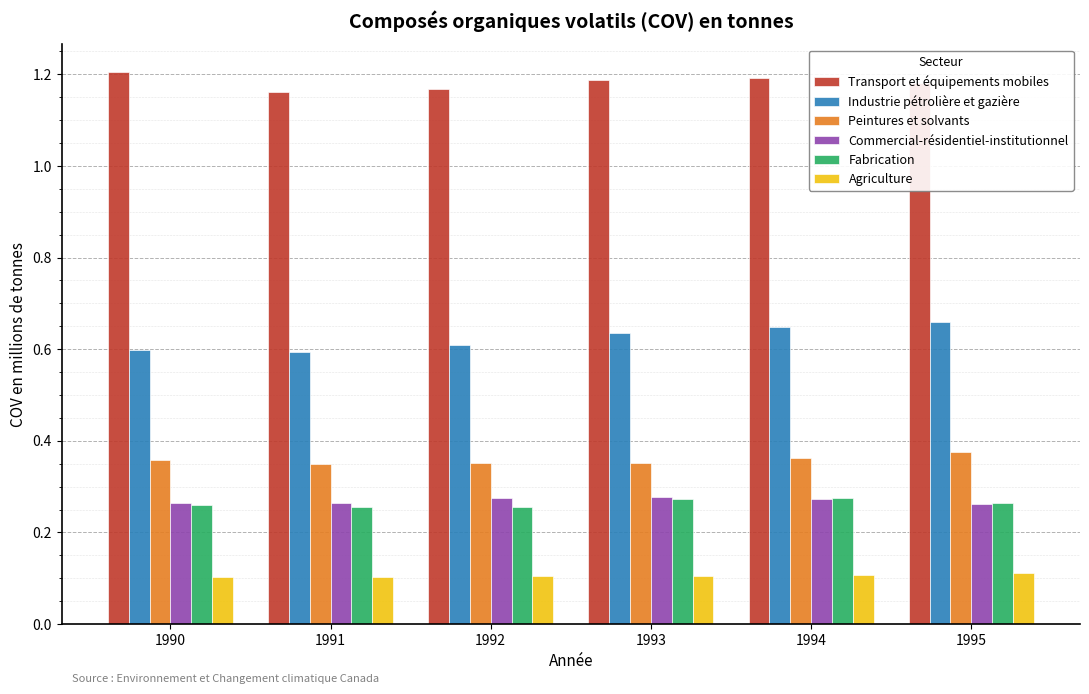

The Fabrication series shows 0.4 at 1990. True or false?

False